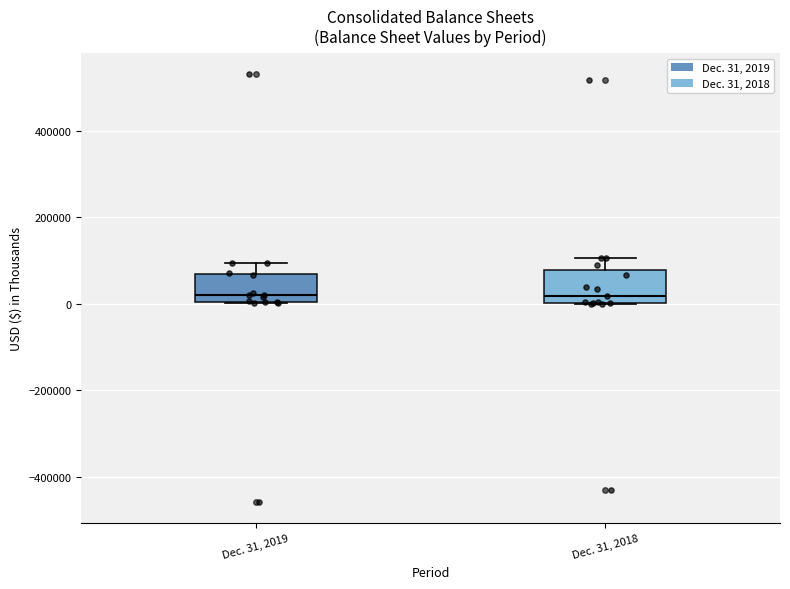

Reading left to right, read every box against the y-axis: the position of its median line, the range the box covers, and the ends of its whiskers. The values are not printed on the chart, so give them approximately, as read against the axis.

Dec. 31, 2019: median 20000, box 0 to 60000, whiskers 0 to 100000
Dec. 31, 2018: median 20000, box 0 to 80000, whiskers 0 to 100000